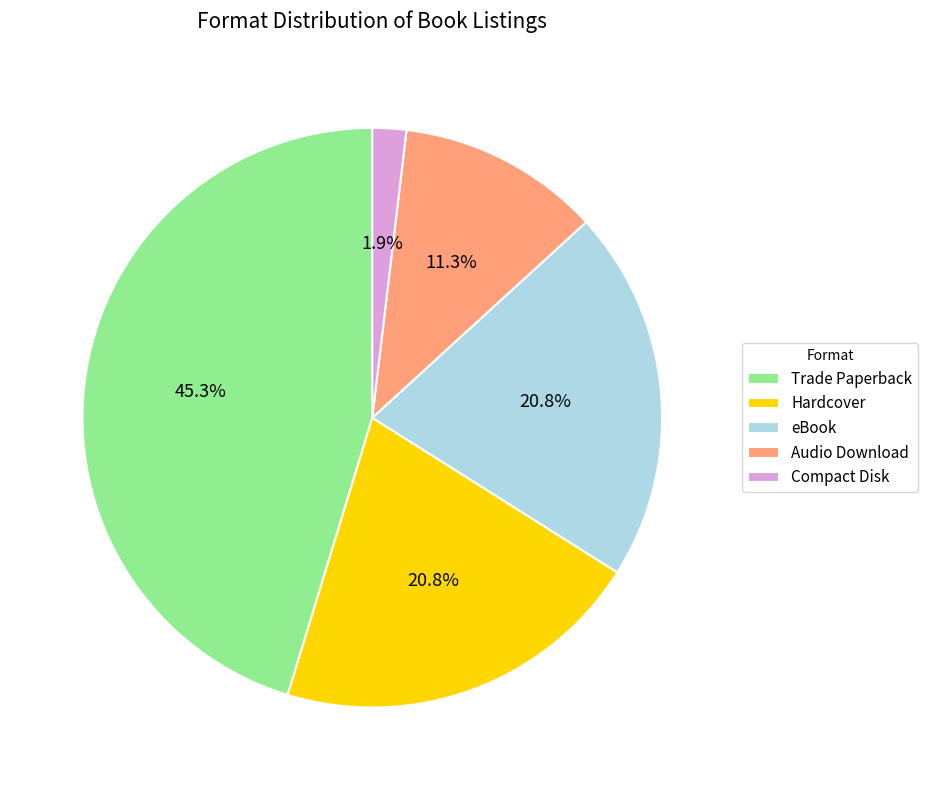

What is the ratio of the value at Audio Download to the value at Hardcover?

0.5